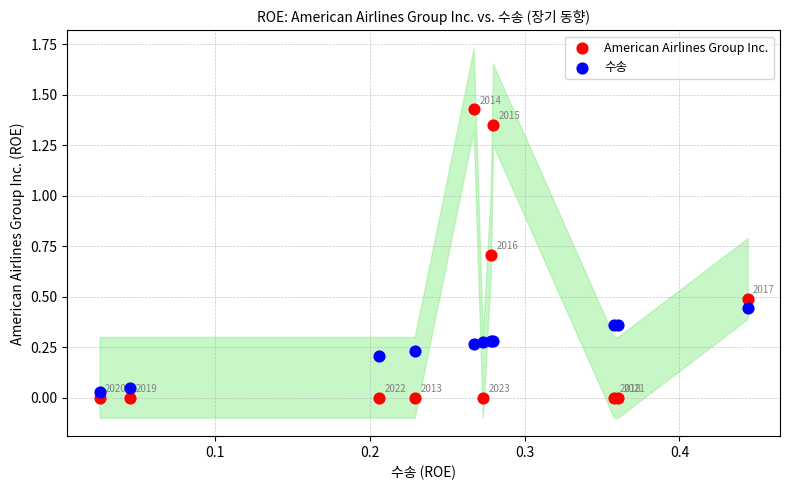

Which series contains the lowest Y value?

American Airlines Group Inc.